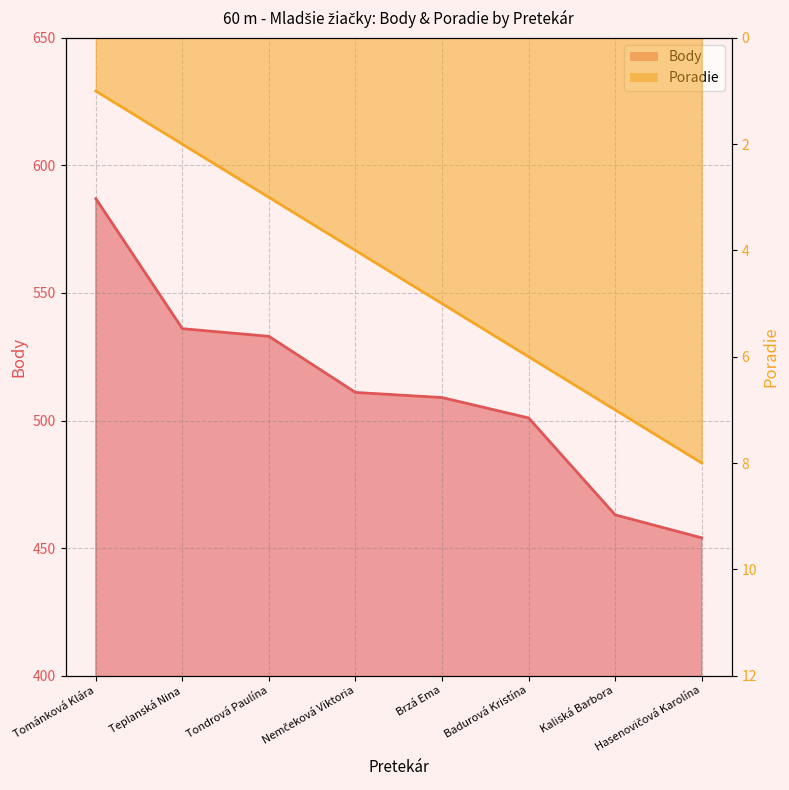

Which series has the largest range (max minus min)?

Body